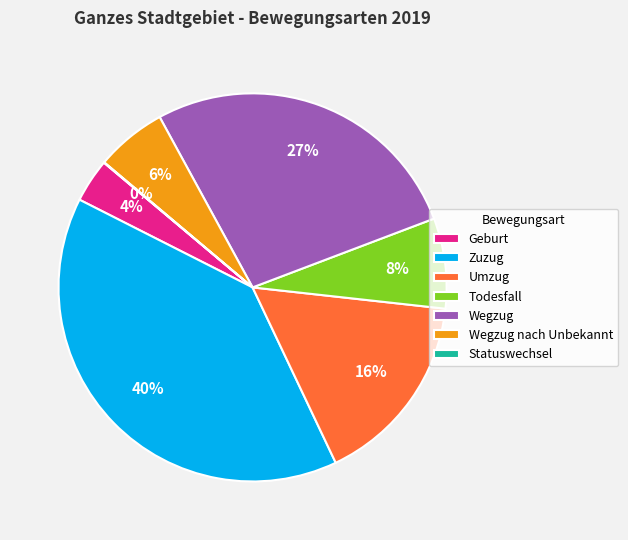

To the nearest percent, what is the average slice percentage?

14%